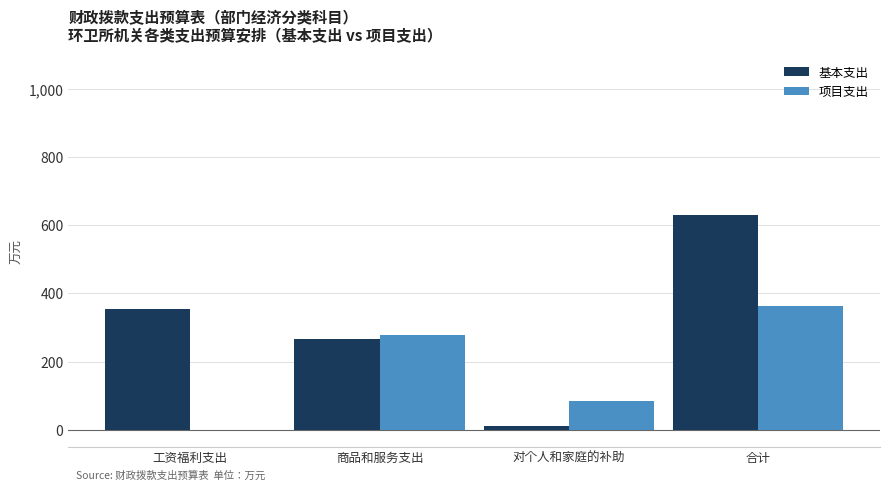

What is the approximate value of 基本支出 at 合计?

630.8